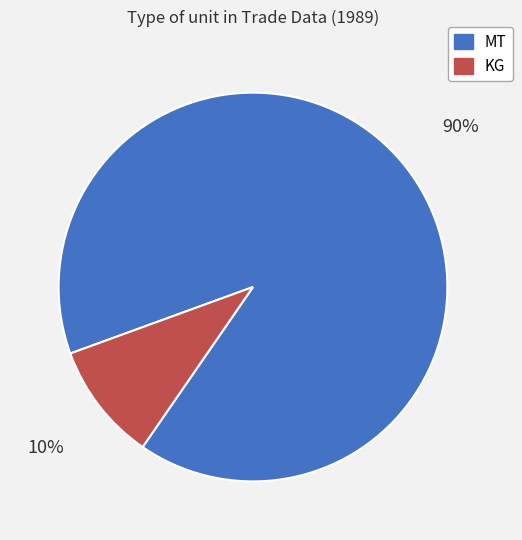

Which category has the smallest portion of the pie?

KG